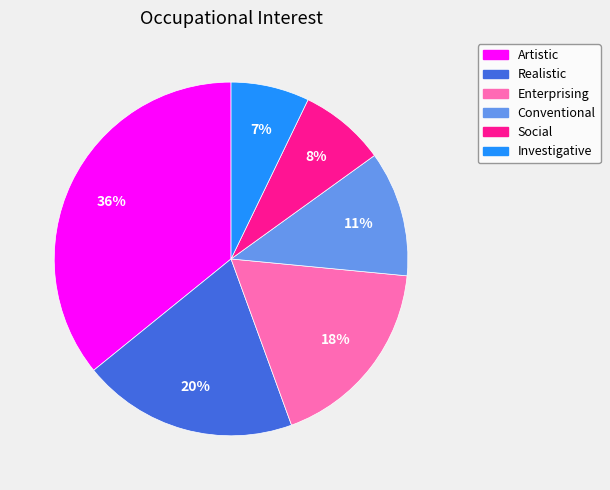

Is it true that Artistic is 36% of the pie?

True